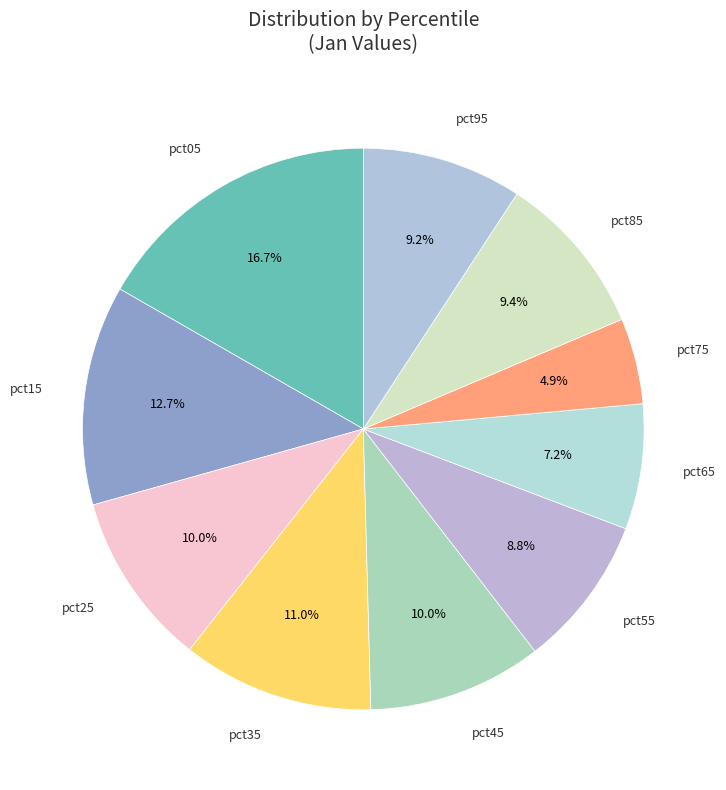

How many slices are in this pie chart?

10